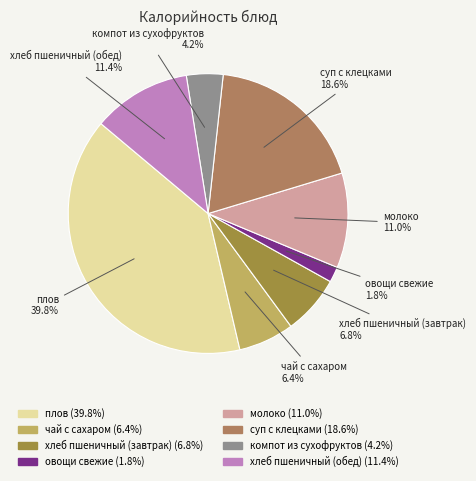

What is the largest slice in the pie chart?

плов